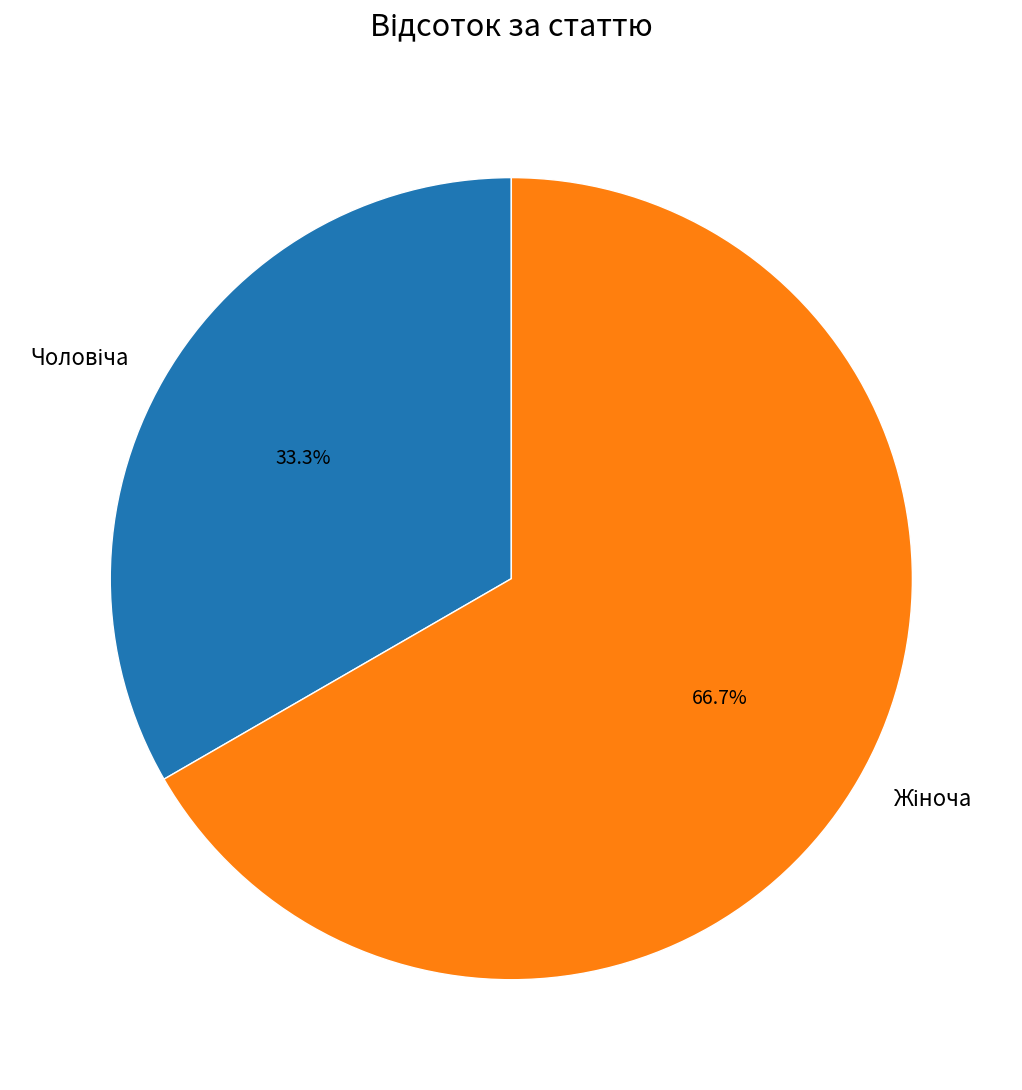

Is there any slice that represents more than half of the pie?

Yes